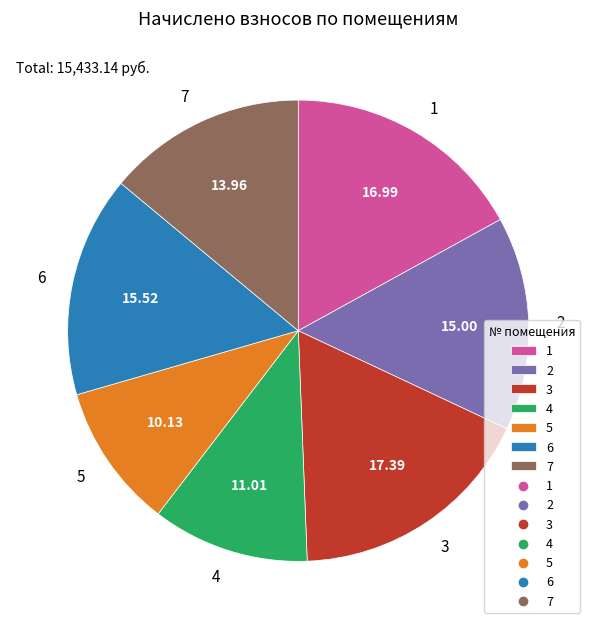

What is the ratio of the value at 7 to the value at 1?

0.8